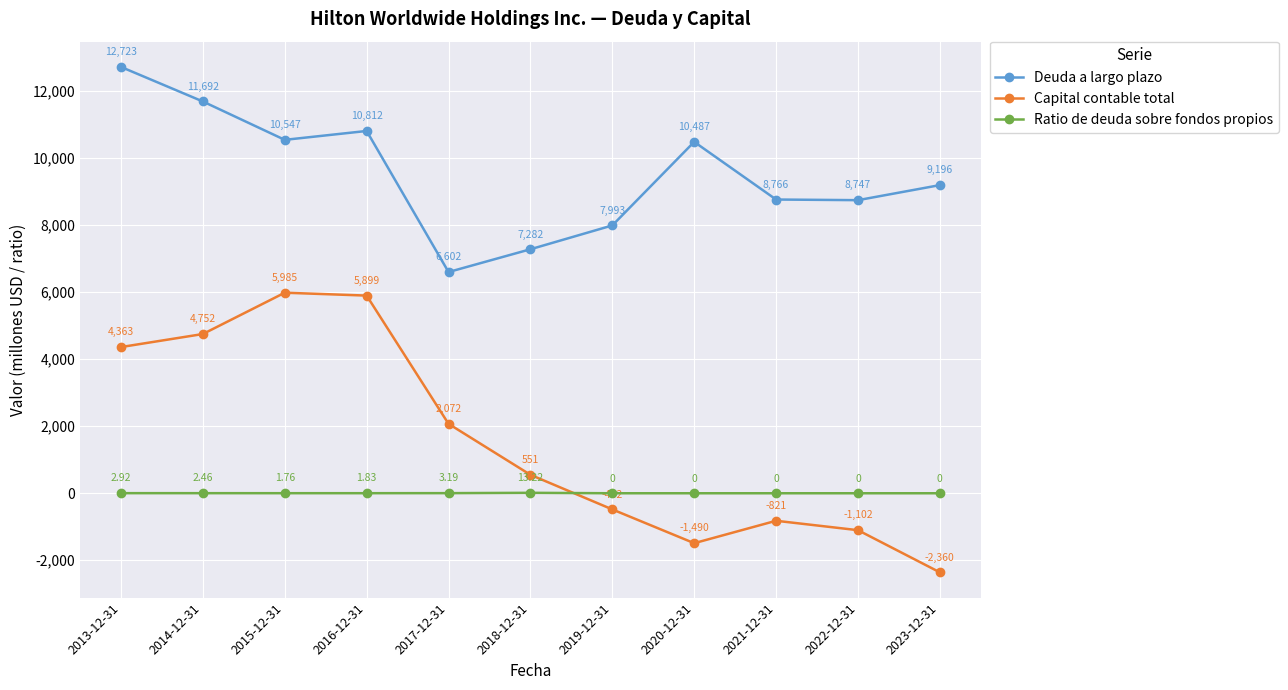

List the series in order of their peak value, lowest first.

Ratio de deuda sobre fondos propios, Capital contable total, Deuda a largo plazo